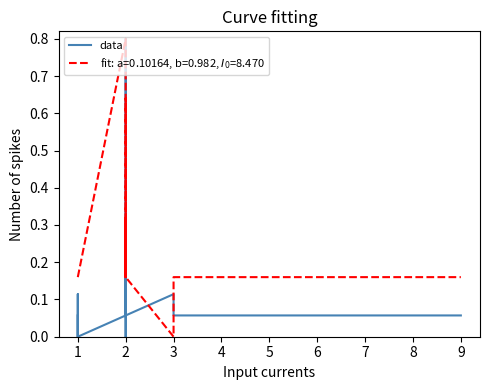

How many lines are shown in the chart?

1